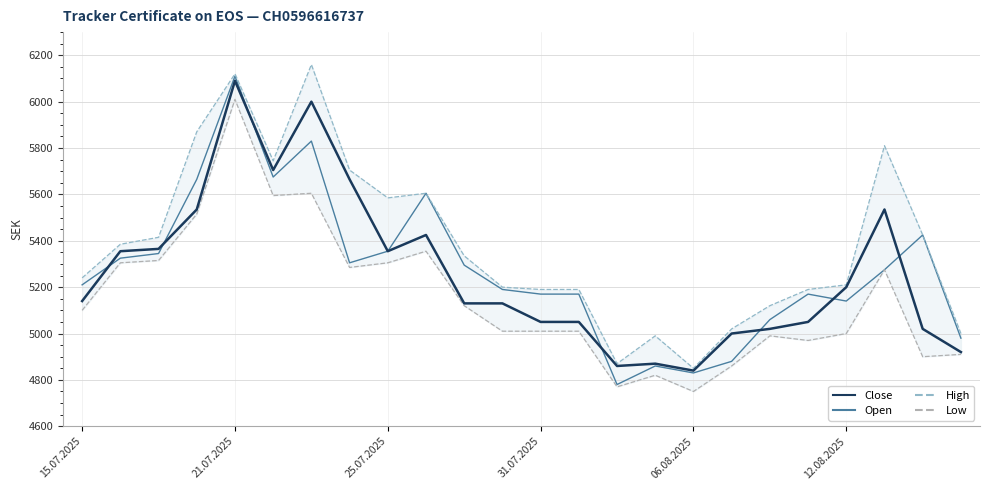

What is the lowest value of the Close series?

4840